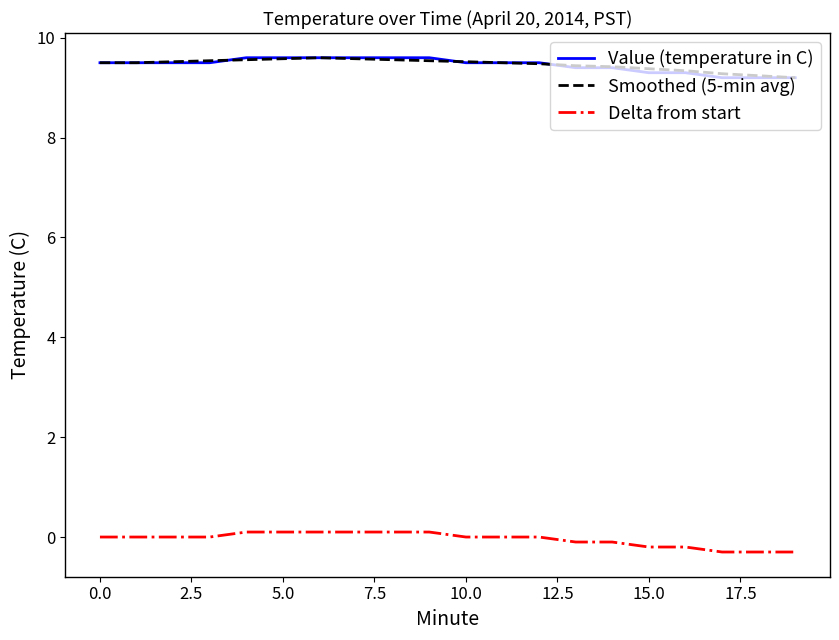

What is the minimum value shown in the chart?

-0.3